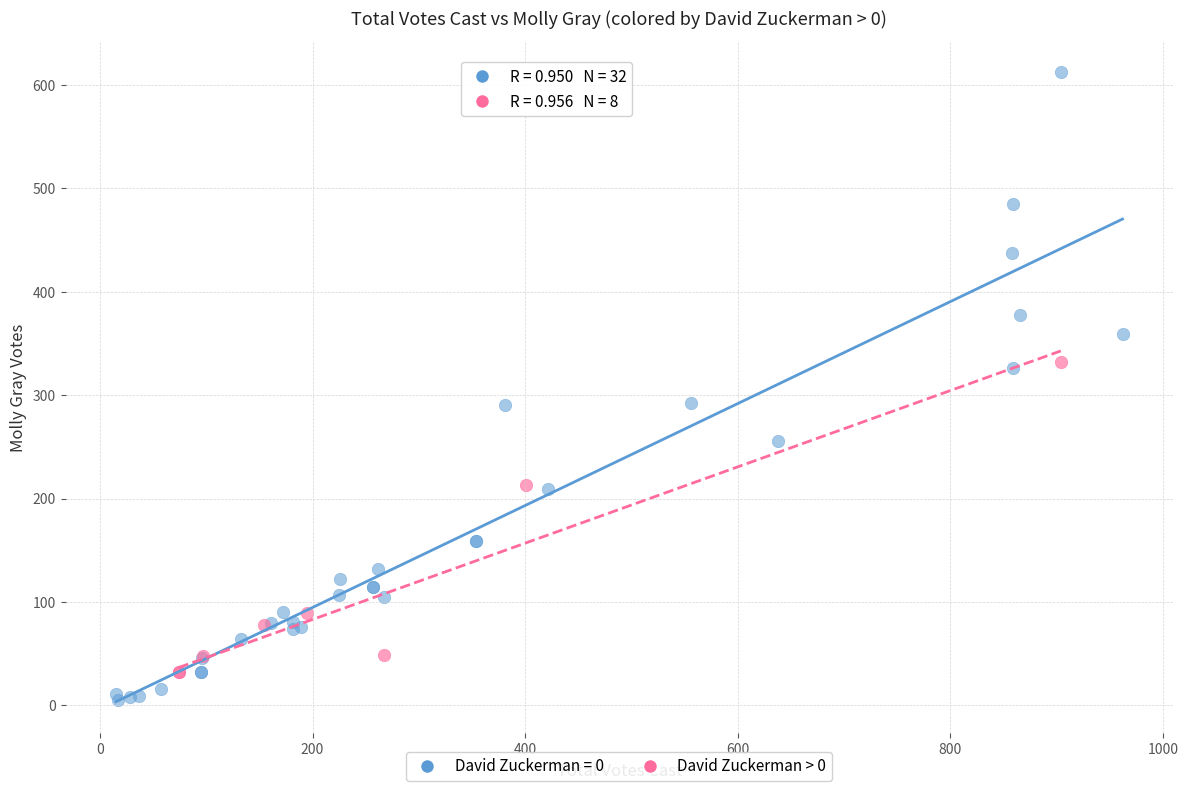

Which series contains the highest Y value?

David Zuckerman = 0